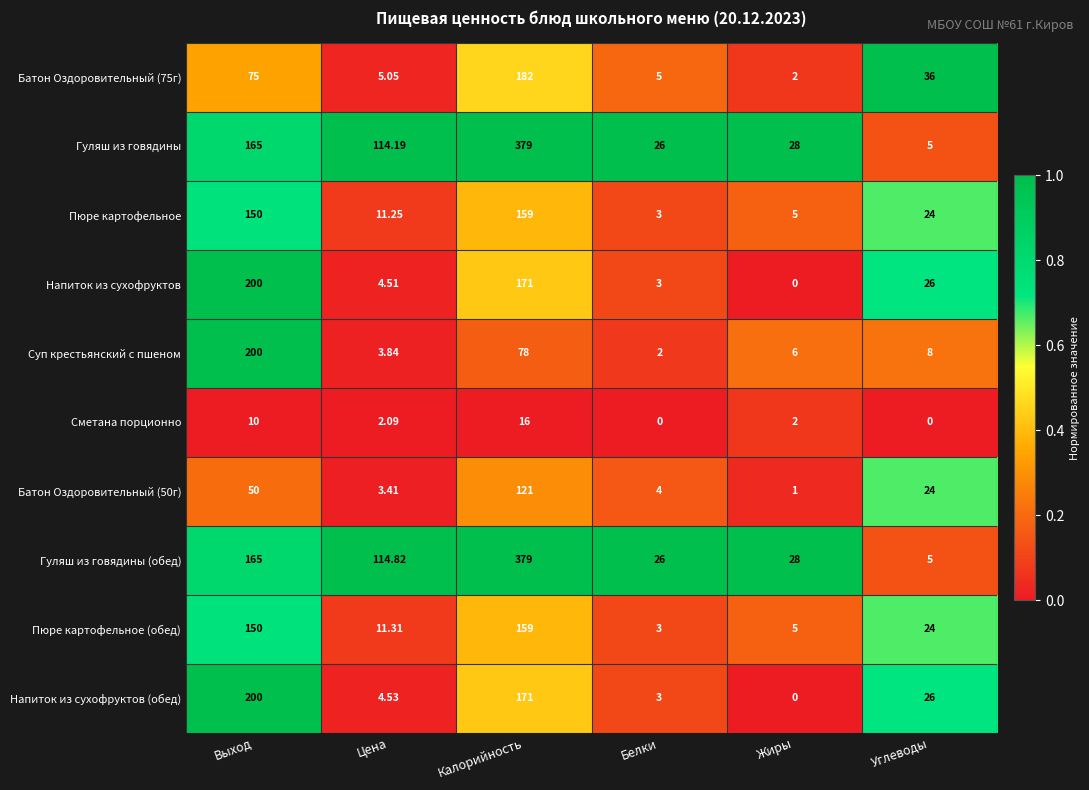

At which label does Гуляш из говядины (обед) reach its peak?

Калорийность